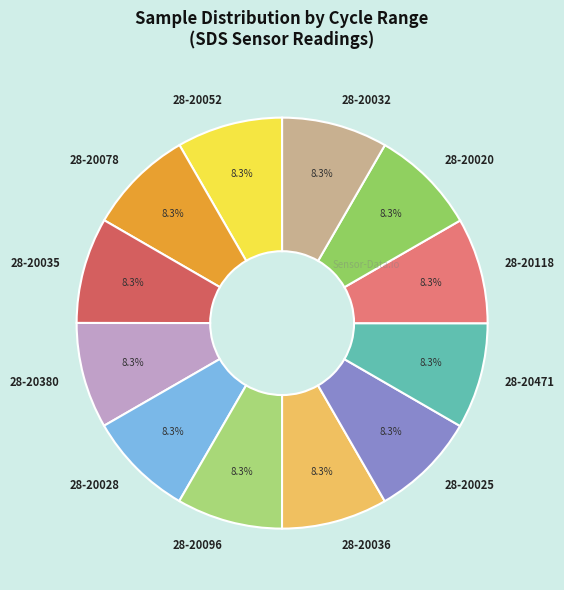

Approximately how many times larger is the value at 28-20380 compared to 28-20078?

1.0